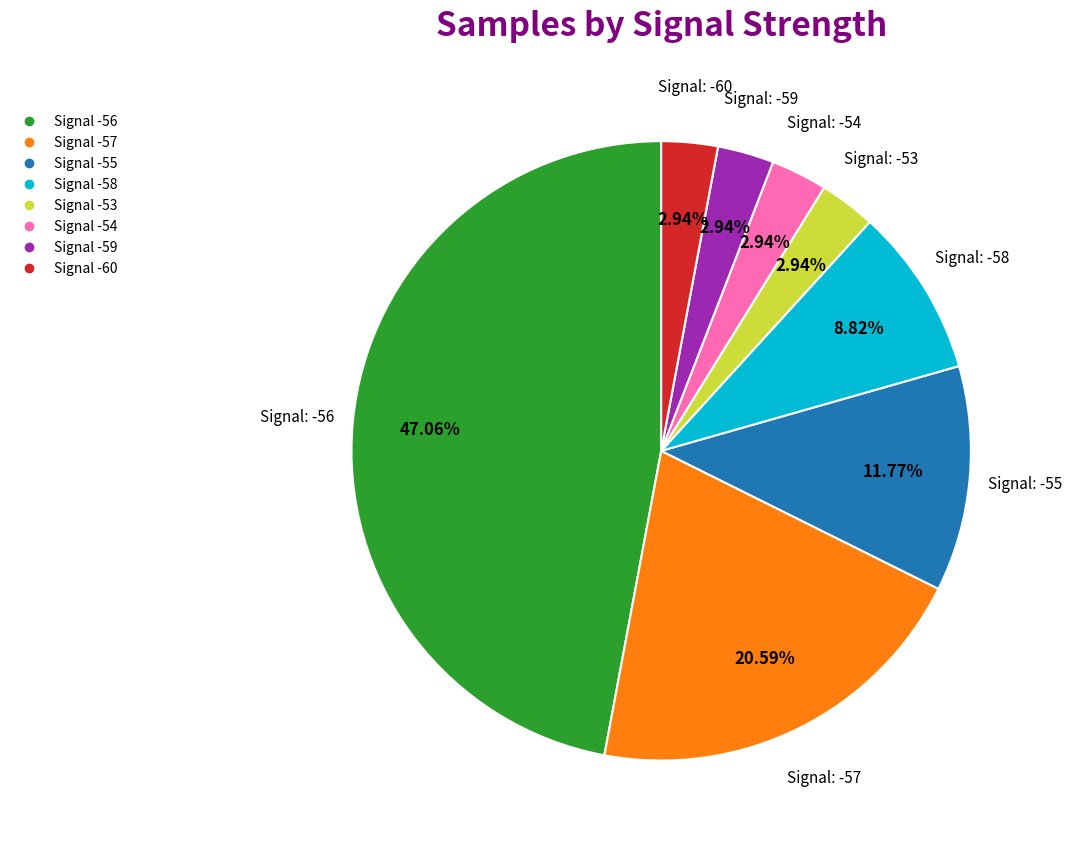

Count the number of slices in the pie.

8